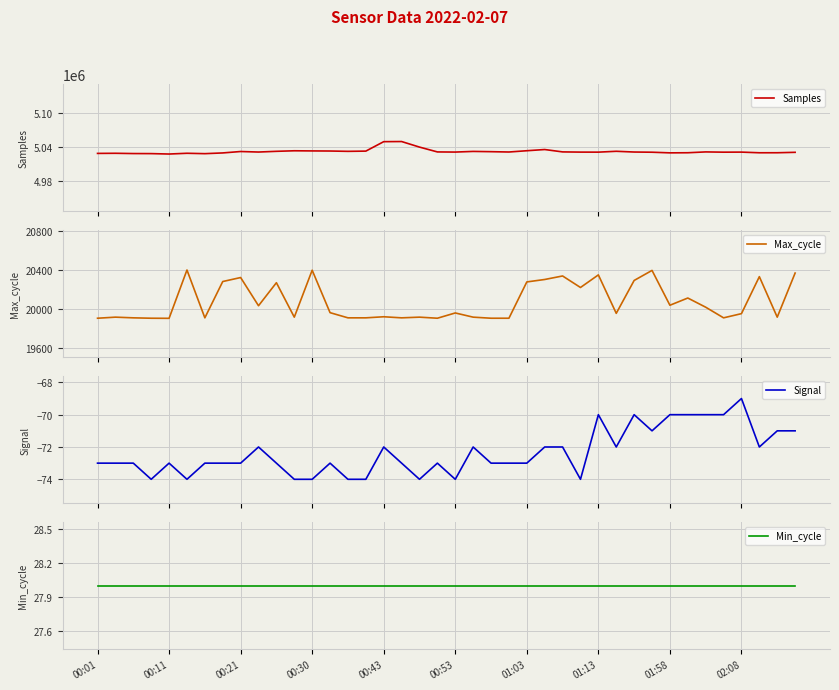

What is the highest value of the Samples series?

5048911